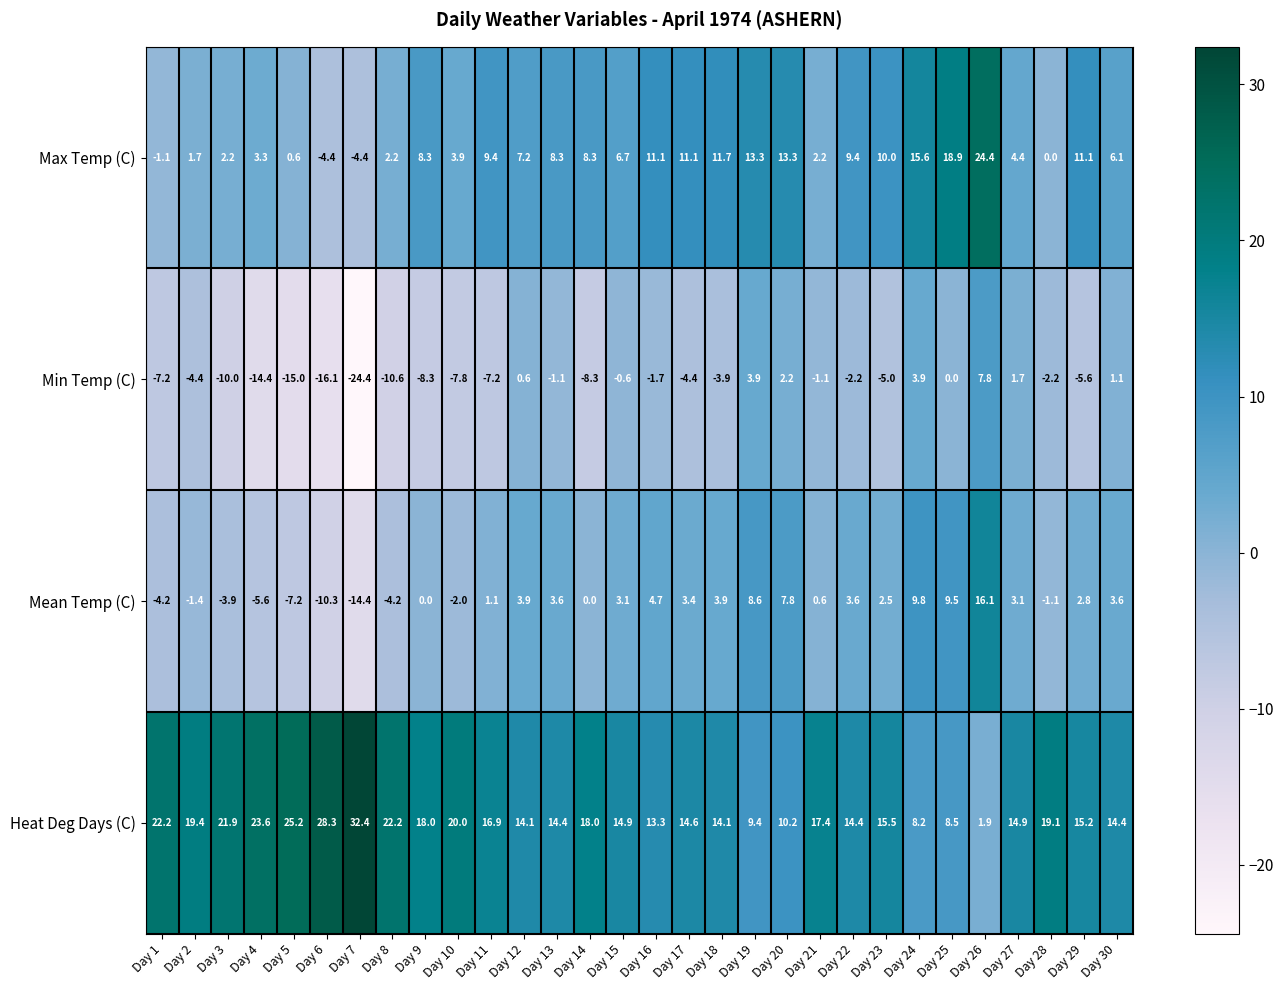

At which category is the sum across all series the highest?

Day 26